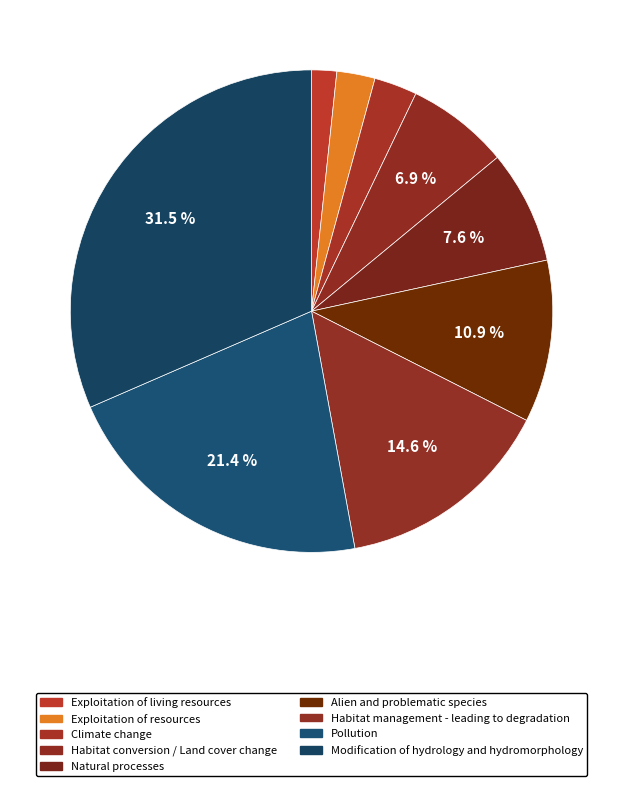

Count the number of slices in the pie.

9